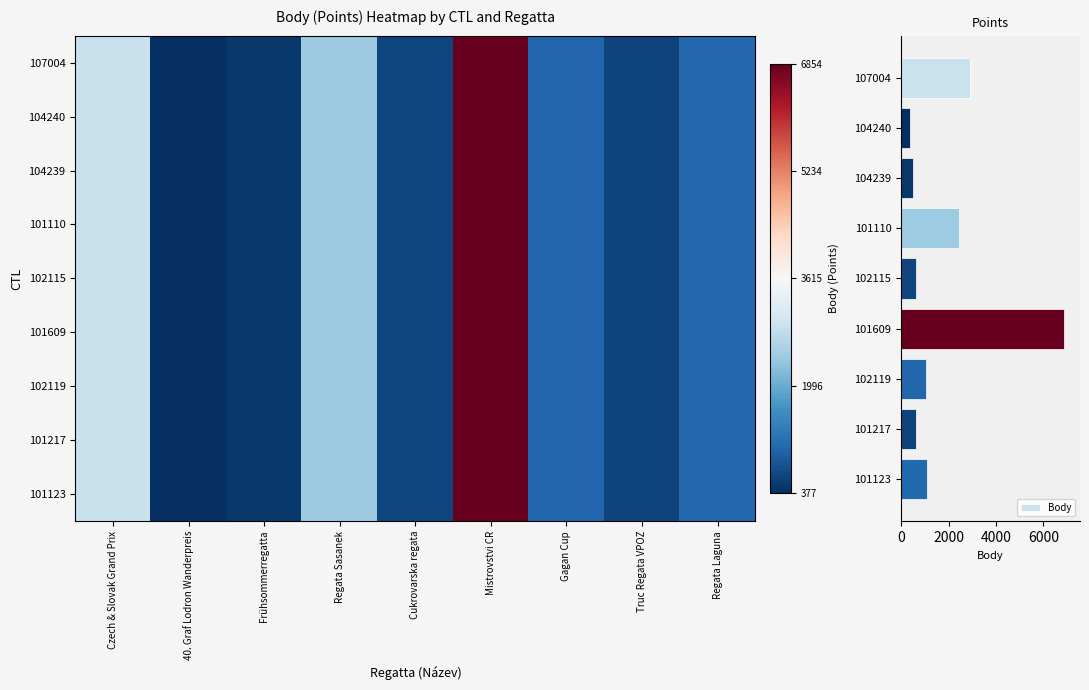

What is the difference between the Body values at 102115 and 104239?

156